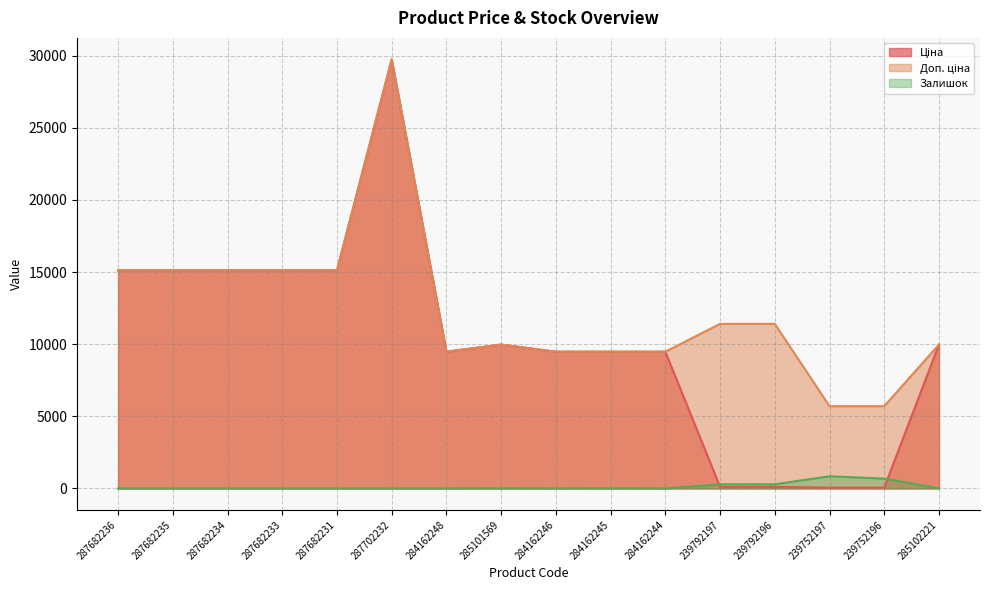

At which category does Ціна reach its first local peak?

287702232